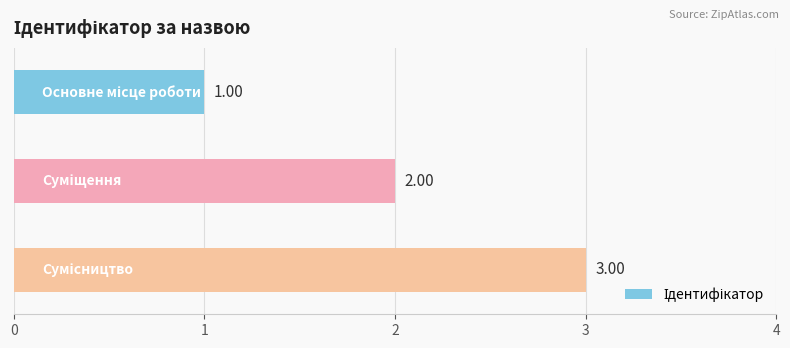

What is the average value?

2